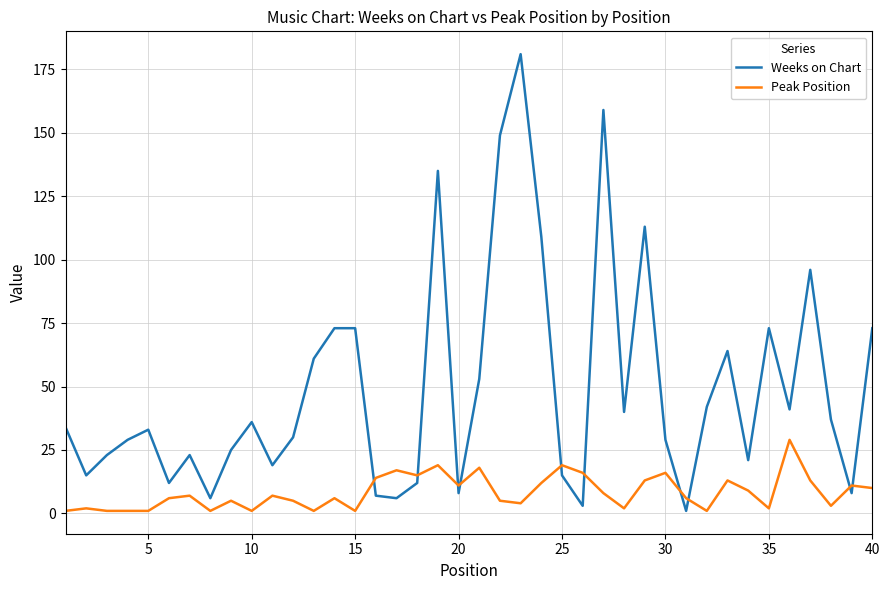

List the series in order of their overall mean, highest first.

Weeks on Chart, Peak Position